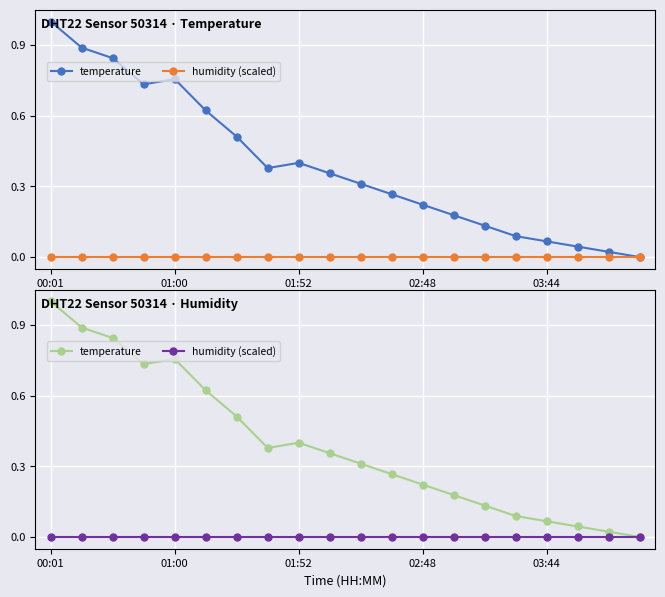

At which label does humidity (scaled) reach its peak?

00:01